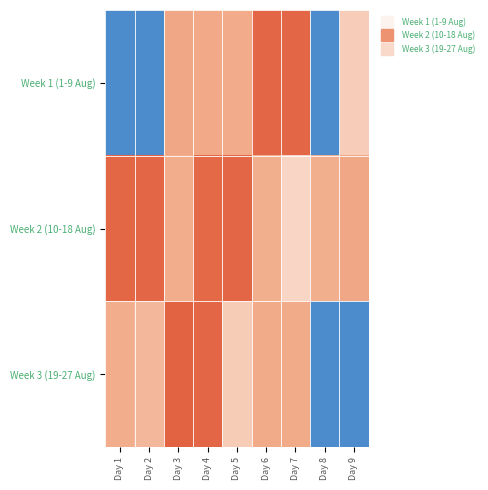

Which label corresponds to the smallest value in the chart?

Day 1